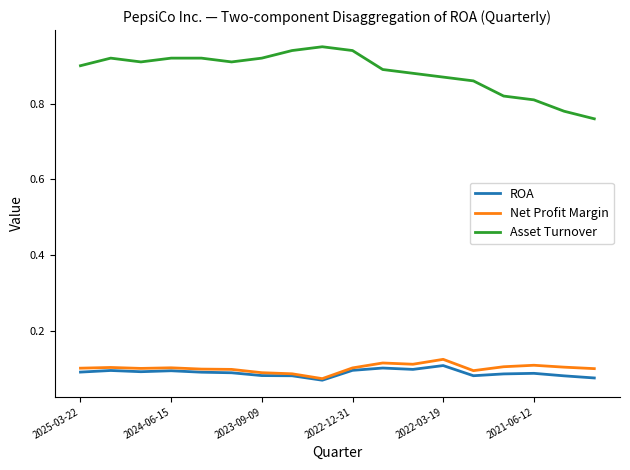

Which series has the largest total across all categories?

Asset Turnover